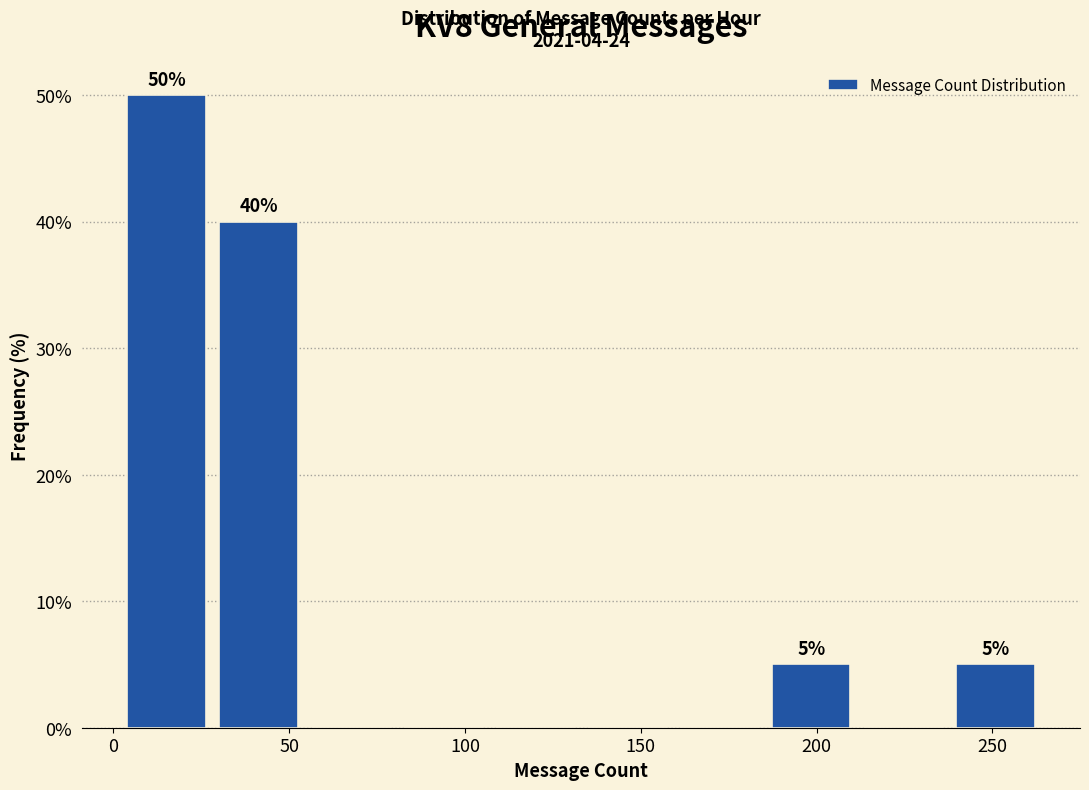

Over which range of the x-axis is the bar tallest?

0 to 30